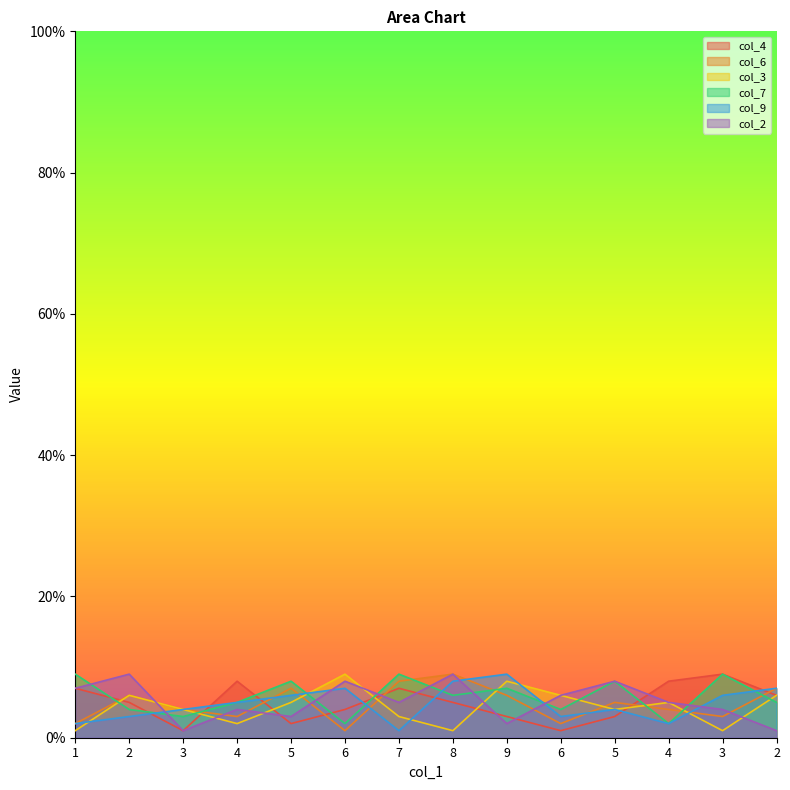

Is the value of col_3 at 6 greater than the value of col_9 at 6?

Yes